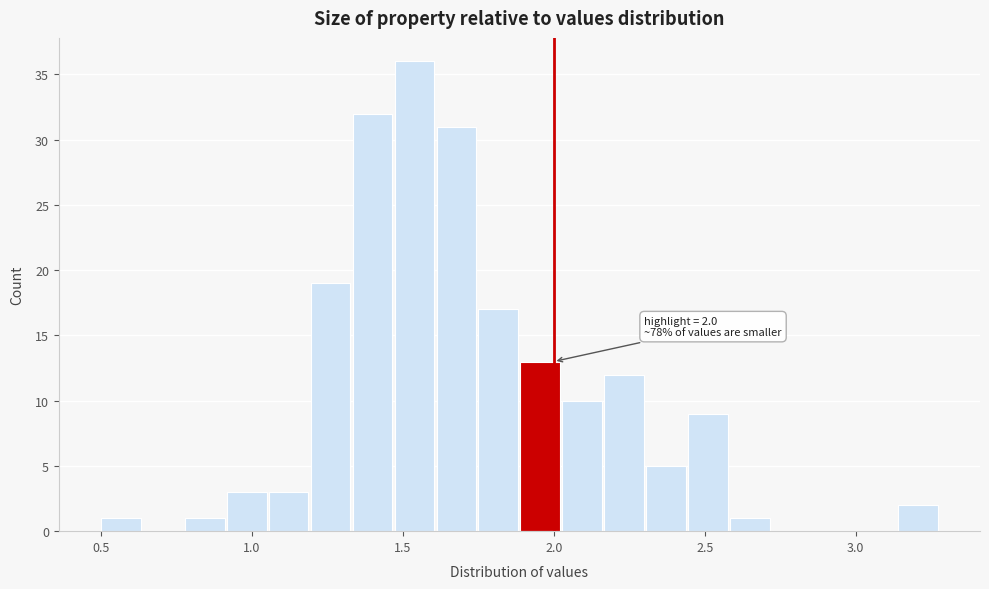

Around what value on the x-axis is the tallest bar? Give the approximate position of its centre, as read against the axis.

1.55